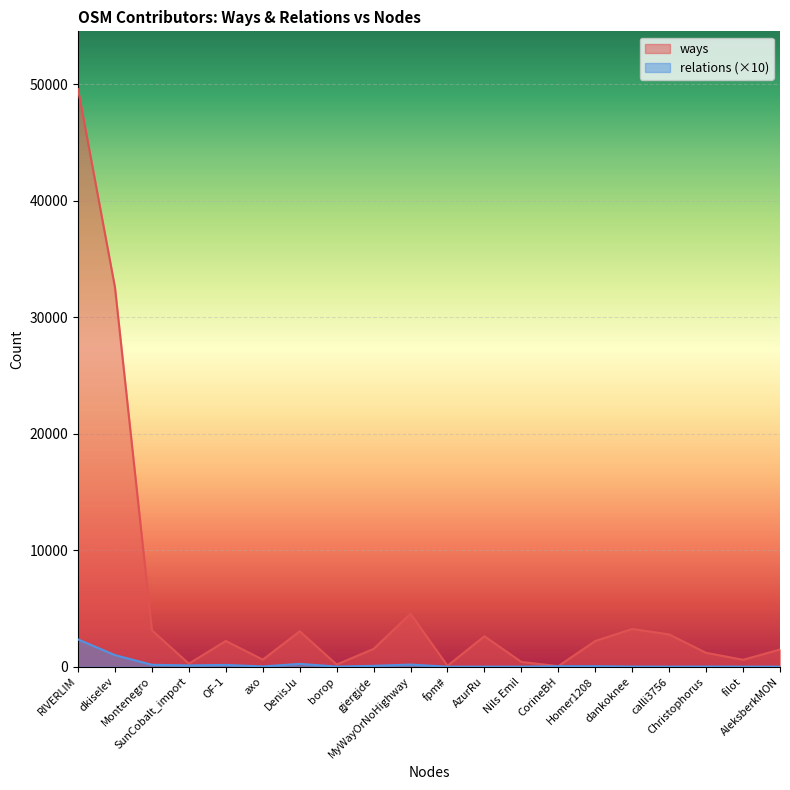

True or false: ways and relations intersect in this chart.

False